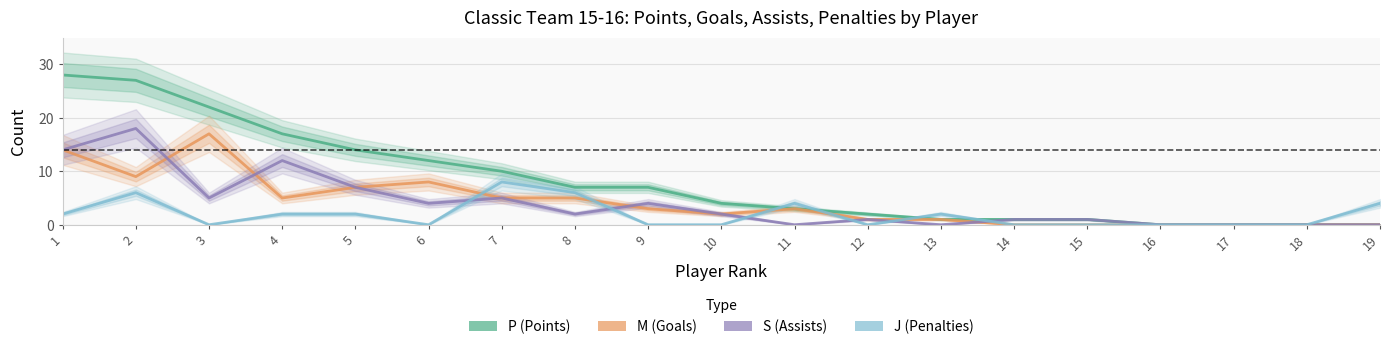

At which category is the sum across all series the highest?

2